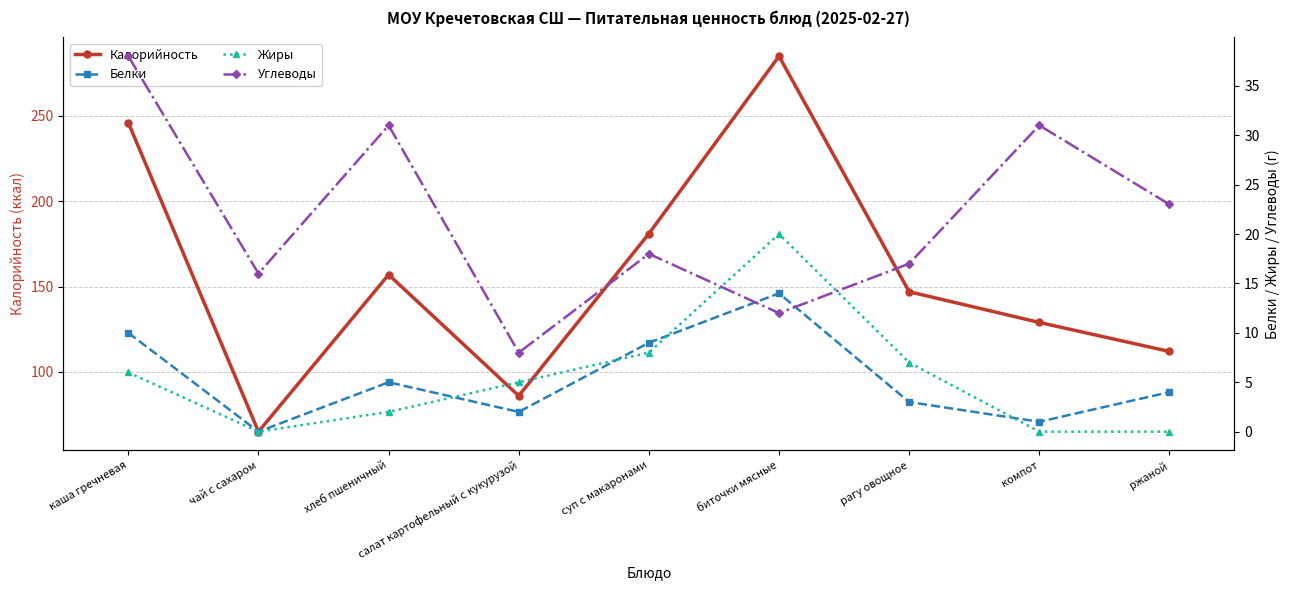

What is the label of the 4th point from the right?

биточки мясные